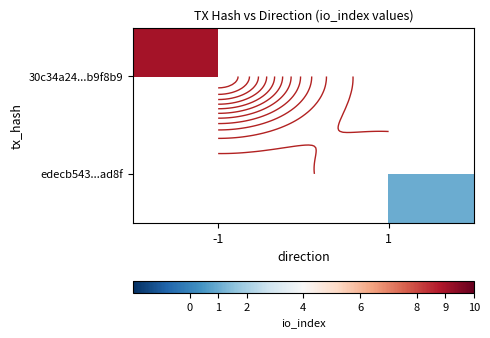

What is the difference between the maximum and minimum values in the 30c34a24...b9f8b9 series?

9